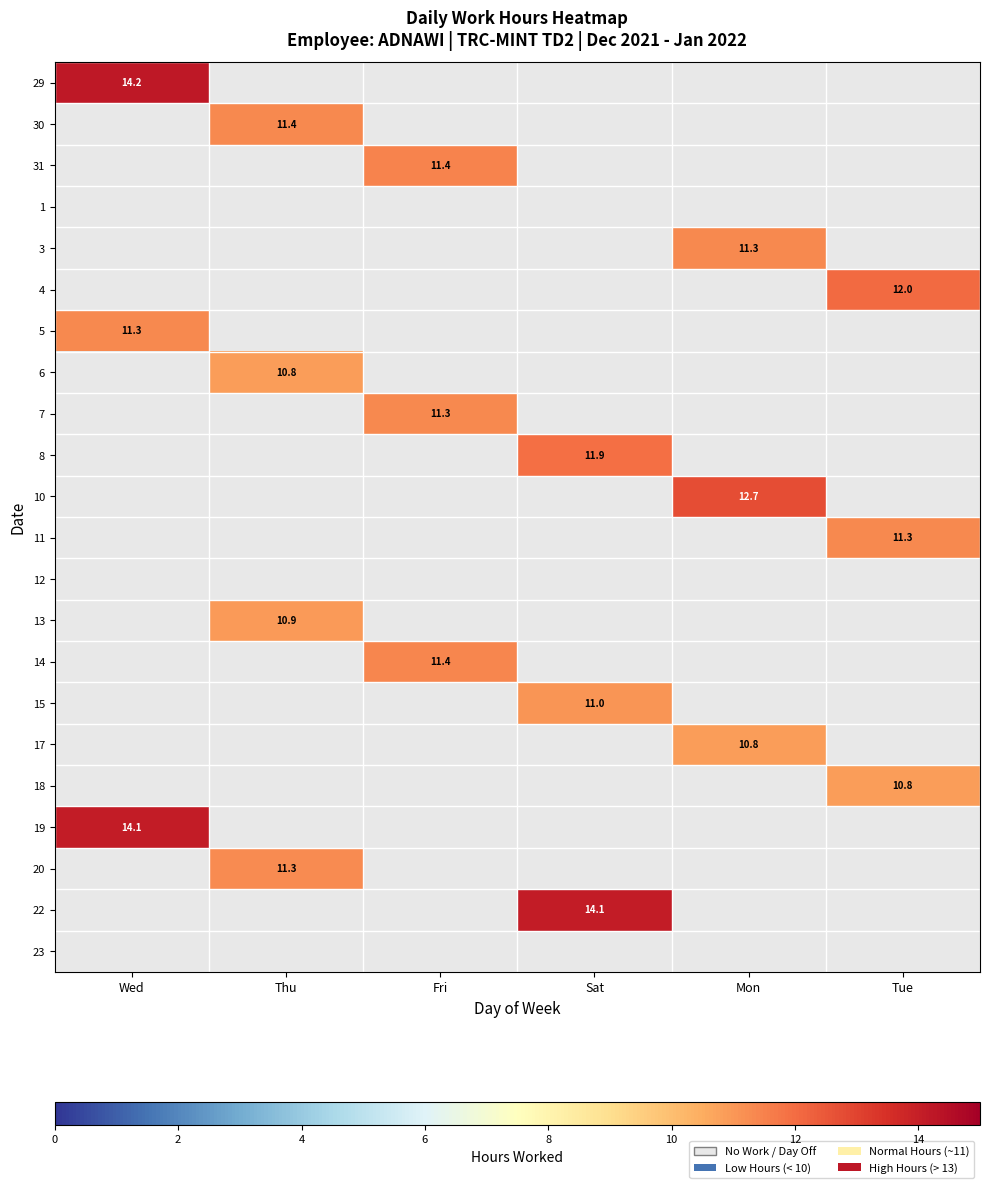

How many values in 18 are above zero?

1